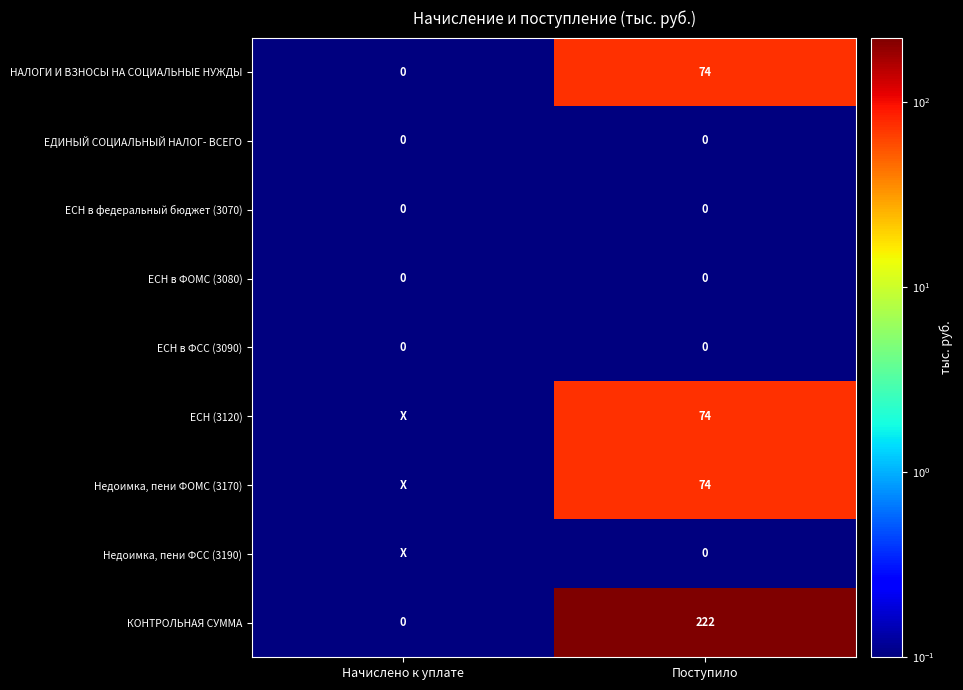

List the labels in order of НАЛОГИ И ВЗНОСЫ НА СОЦИАЛЬНЫЕ НУЖДЫ value, smallest first.

Начислено к уплате, Поступило